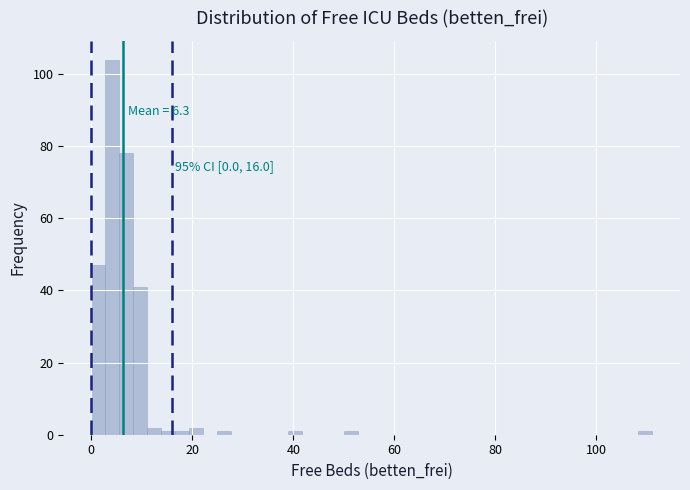

Around what value on the x-axis is the tallest bar? Give the approximate position of its centre, as read against the axis.

4